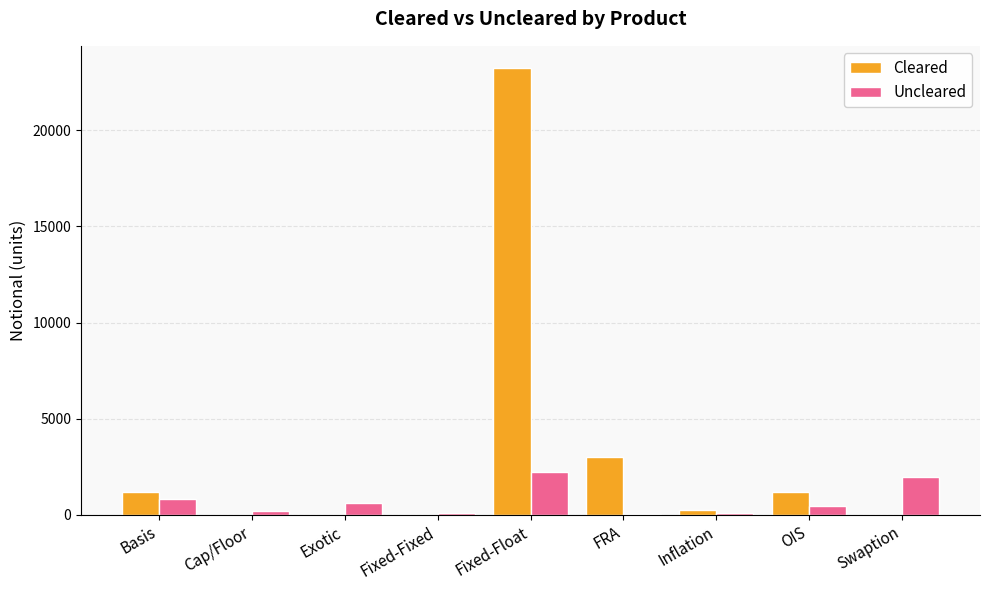

Is the value of Uncleared at Cap/Floor greater than the value of Cleared at Basis?

No